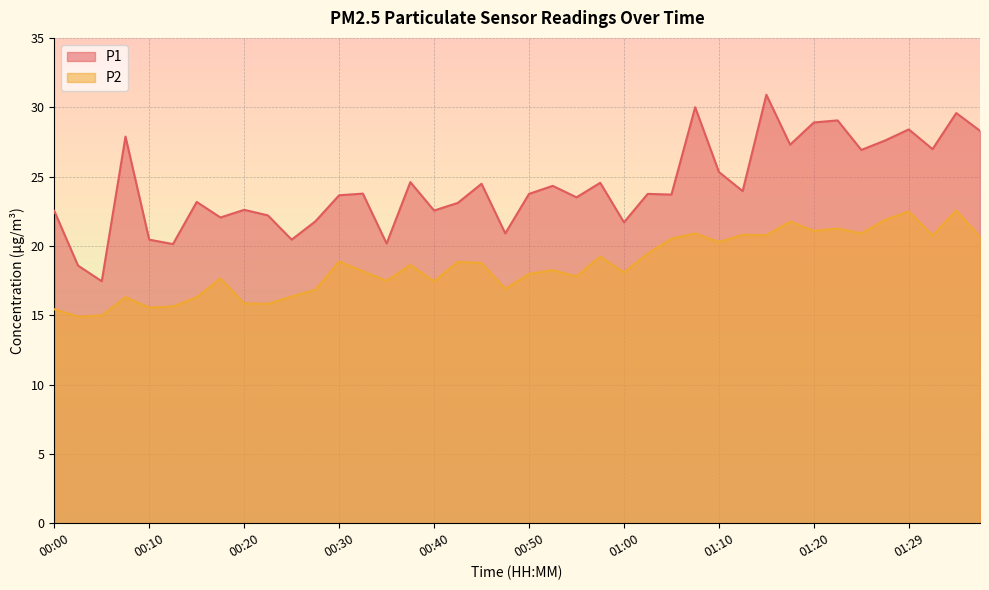

Count the number of data series in this chart.

2